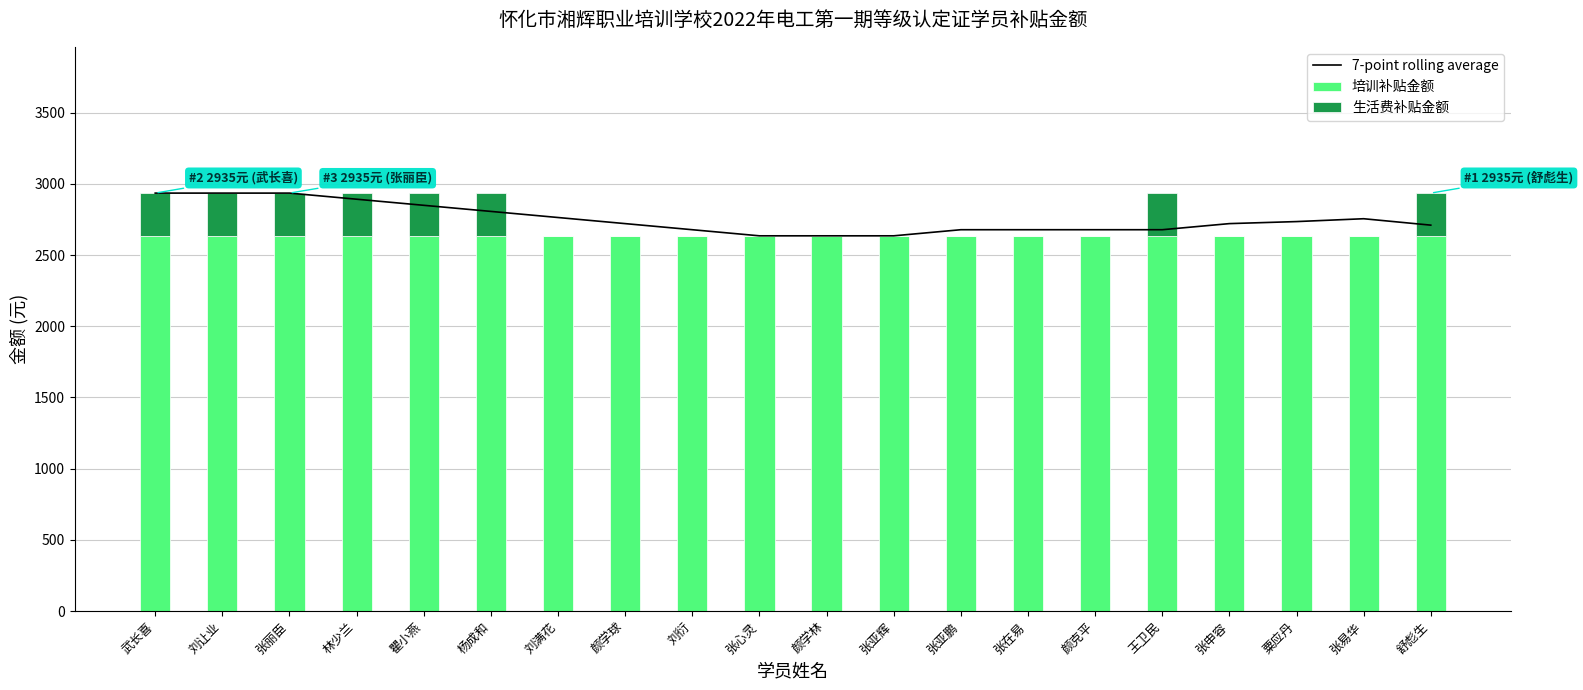

Are the bars horizontal?

No